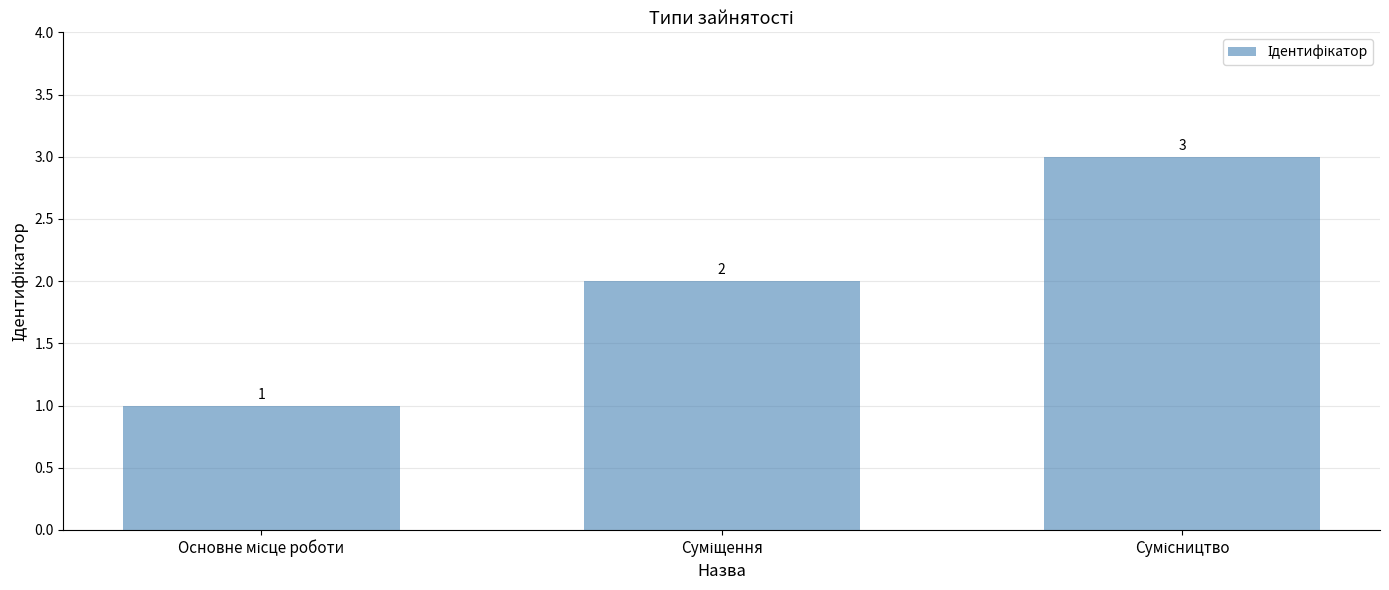

What is the maximum value shown in the chart?

3